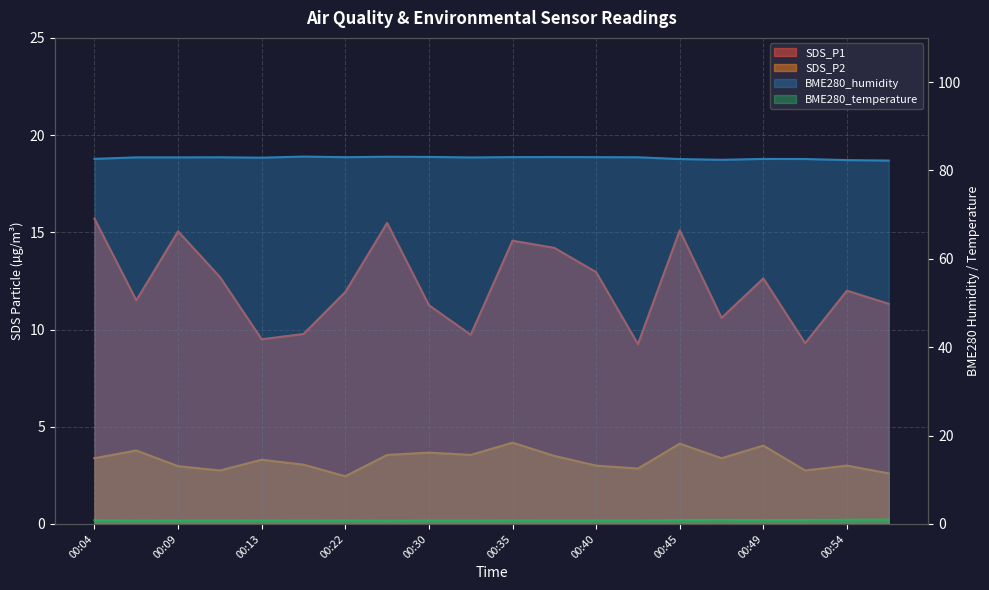

Reading left to right, list all the values displayed in this chart.

SDS_P1: 15.7	11.5	15.1	12.7	9.5	9.8	11.9	15.5	11.2	9.7	14.6	14.2	12.9	9.2	15.1	10.6	12.6	9.3	12.0	11.3
SDS_P2: 3.4	3.8	3.0	2.8	3.3	3.0	2.5	3.5	3.7	3.5	4.2	3.5	3.0	2.9	4.1	3.4	4.0	2.8	3.0	2.6
BME280_temperature: 0.8	0.8	0.8	0.8	0.8	0.8	0.8	0.7	0.8	0.8	0.8	0.8	0.8	0.8	0.9	0.9	0.9	0.9	0.9	1.0
BME280_humidity: 82.6	83.0	83.0	83.0	82.9	83.1	83.0	83.1	83.1	82.9	83.0	83.0	83.0	83.0	82.6	82.4	82.6	82.6	82.3	82.2